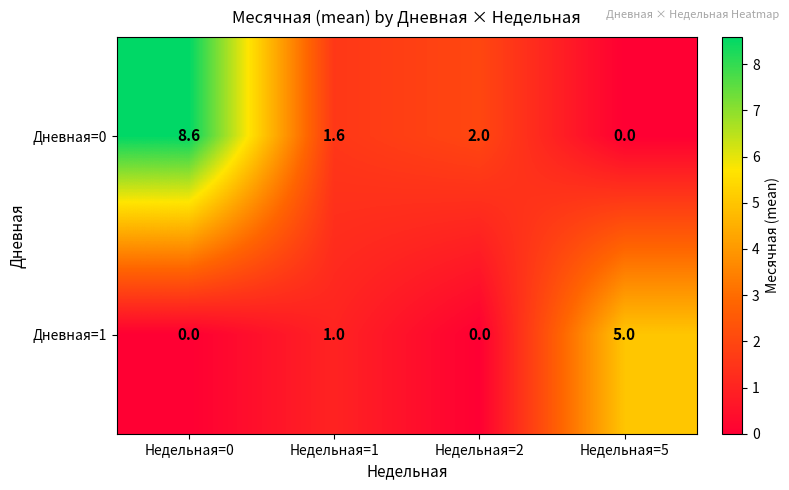

How many series are shown in this chart?

2